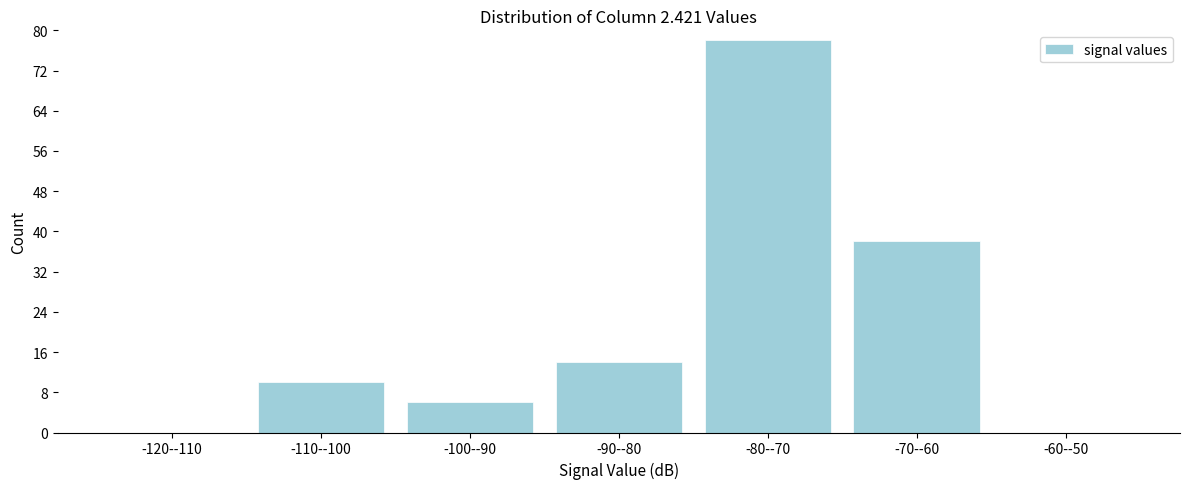

Reading left to right, list all the values displayed in this chart.

-120--110=0	-110--100=10	-100--90=6	-90--80=14	-80--70=78	-70--60=38	-60--50=0